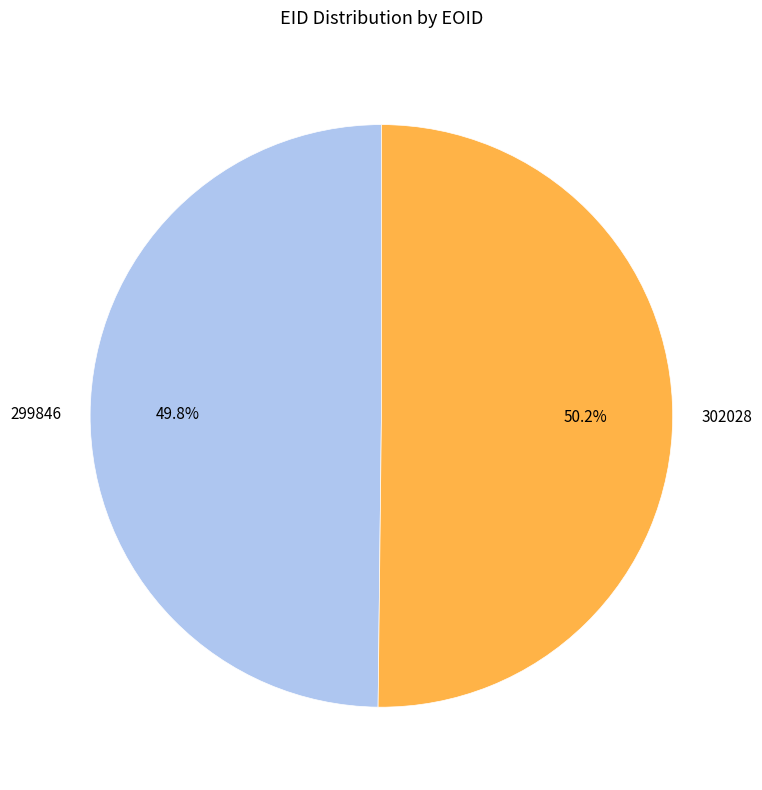

True or false: 302028 accounts for 57% of the total.

False